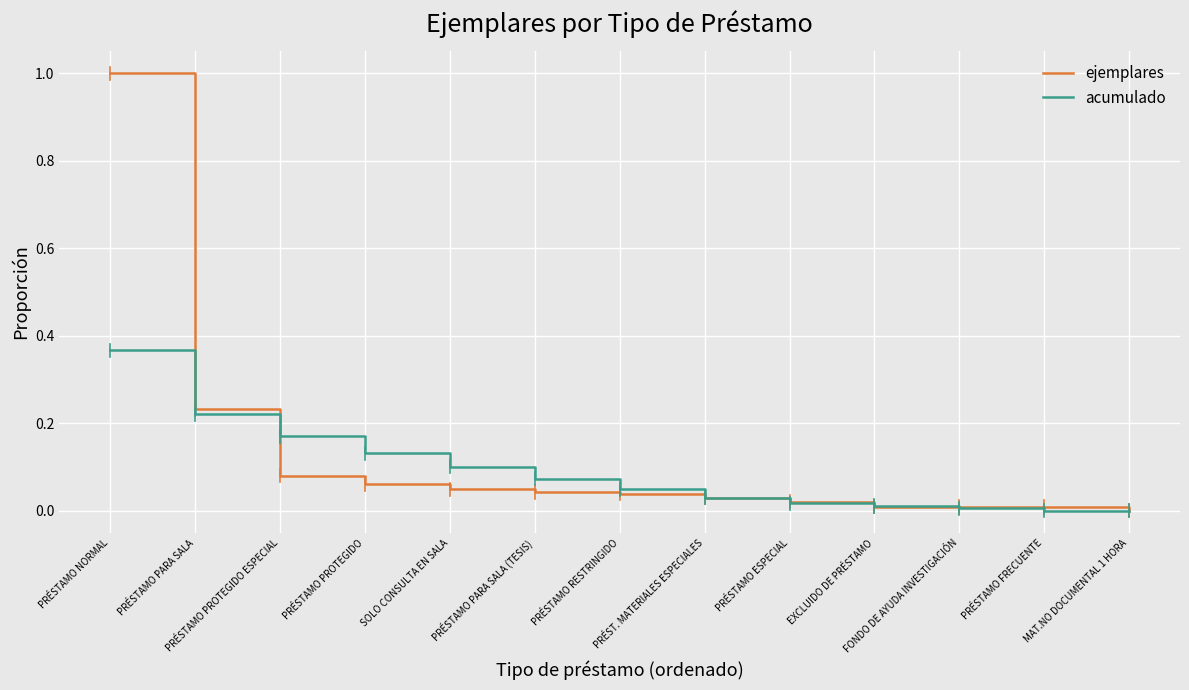

List the series in order of their peak value, lowest first.

acumulado, ejemplares